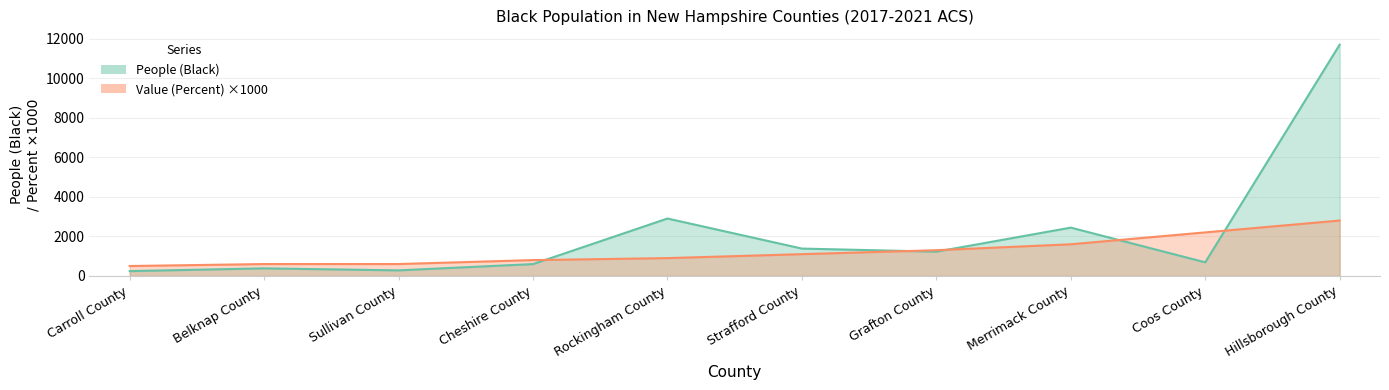

Where do People (Black) and Value (Percent) first cross each other?

Cheshire County and Rockingham County